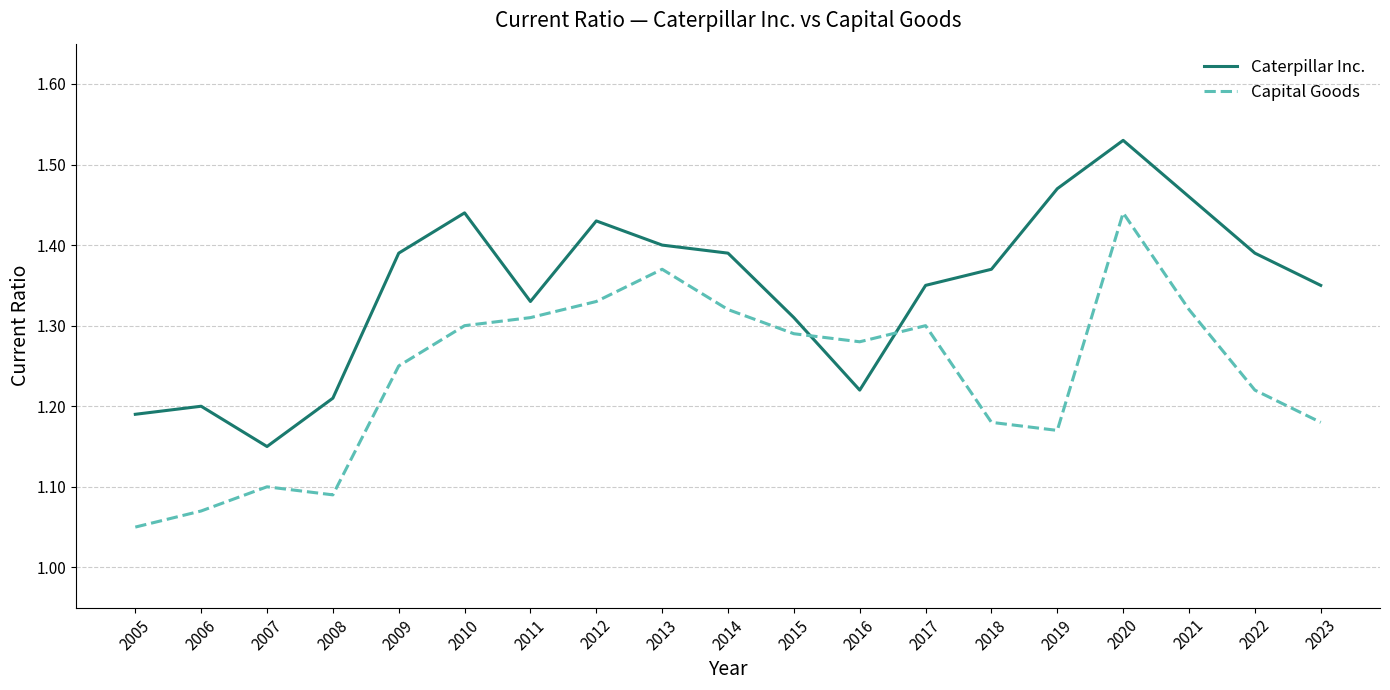

Between 2013 and 2019, which series saw the biggest shift?

Capital Goods